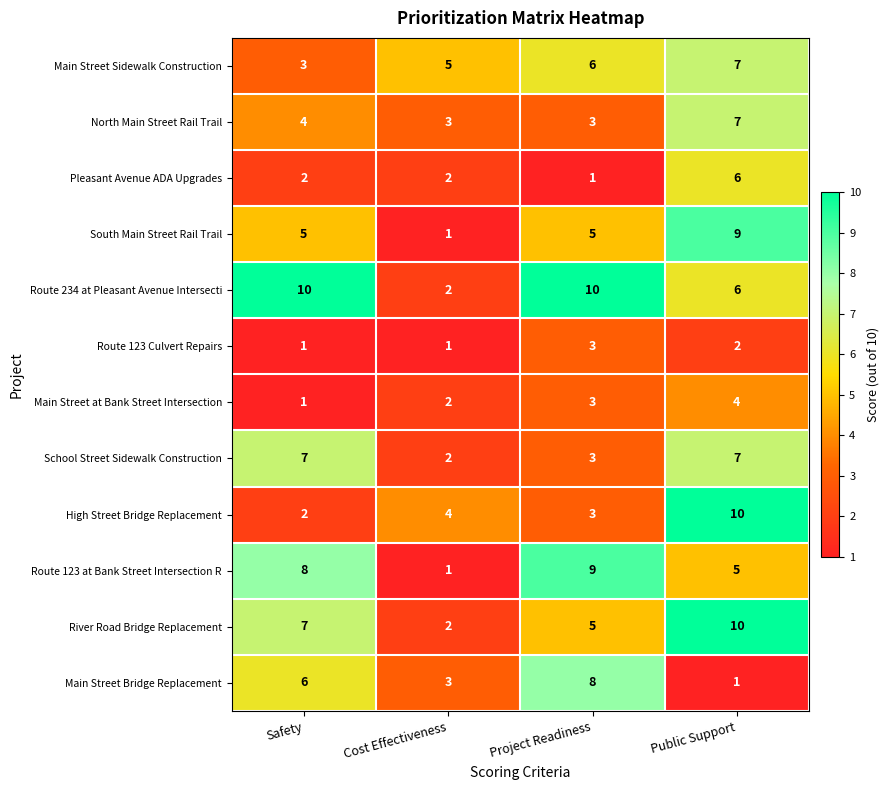

What is the difference between the highest and lowest values at Cost Effectiveness?

4